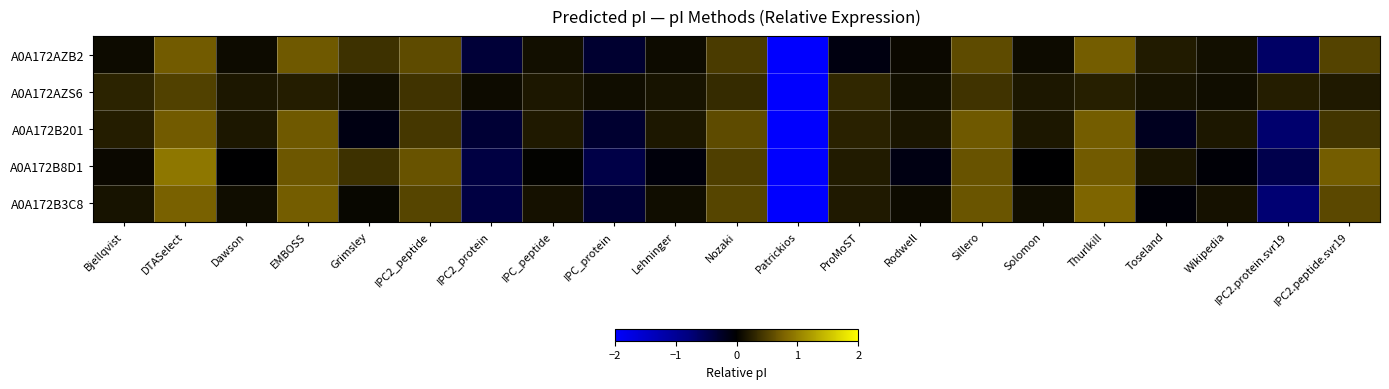

Between EMBOSS and Solomon, which series saw the biggest shift?

A0A172B8D1